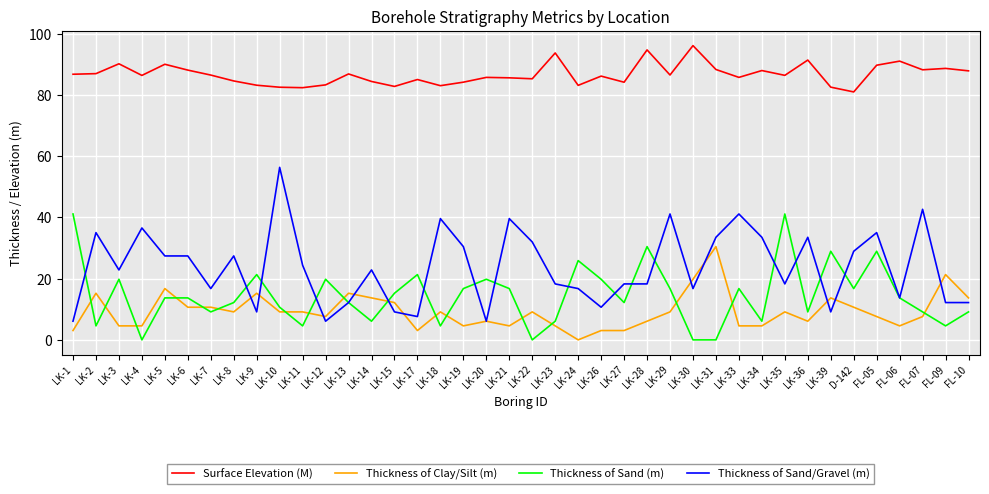

At which label does Thickness of Sand/Gravel (m) reach its peak?

LK-10